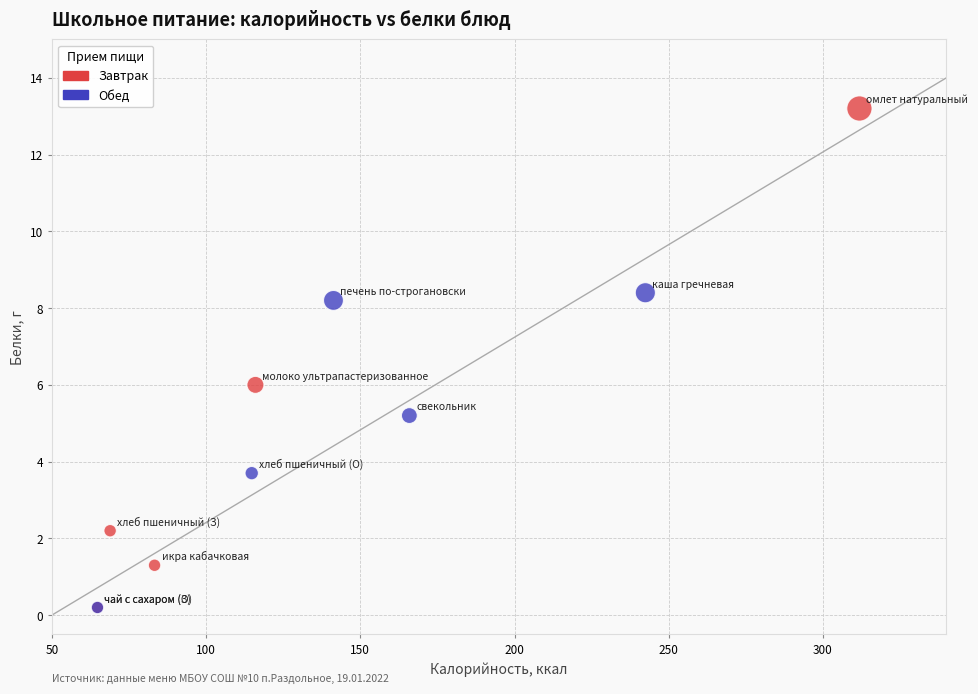

Which series contains the highest Y value?

Завтрак